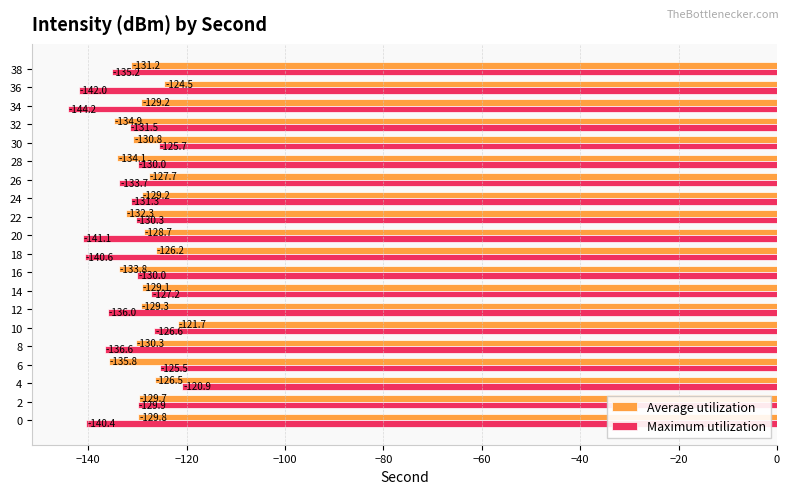

Which category has the lowest value in the Average utilization series?

6